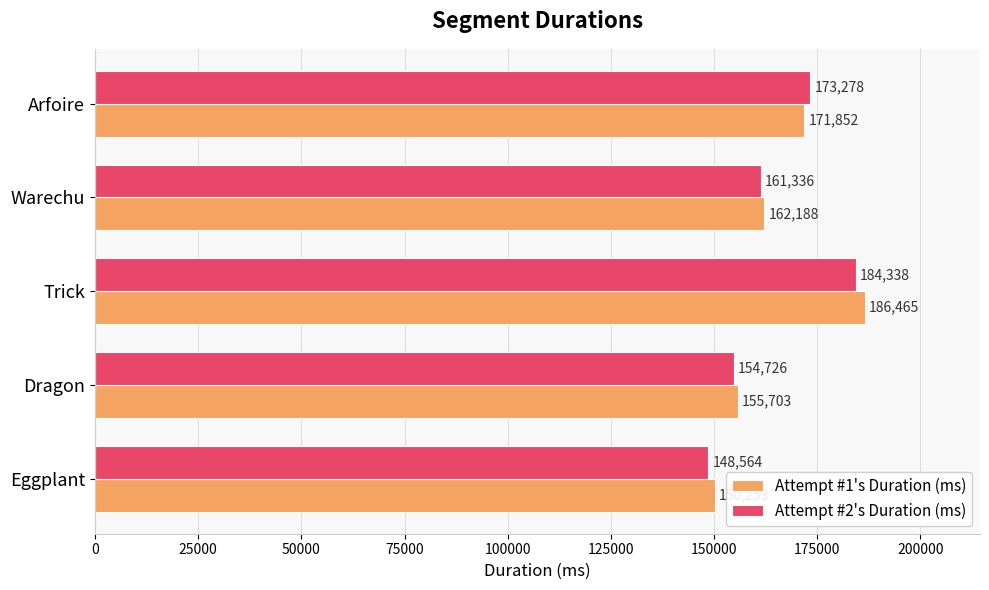

What is the difference between the Attempt #1's Duration (ms) values at Warechu and Trick?

24277